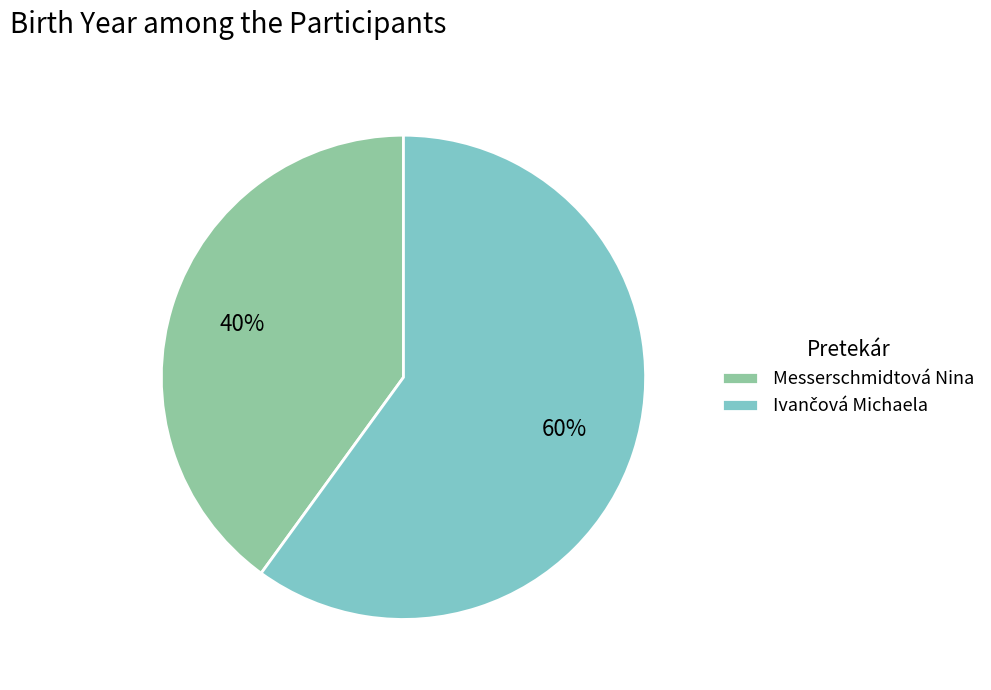

To the nearest percent, what is the average slice percentage?

50%